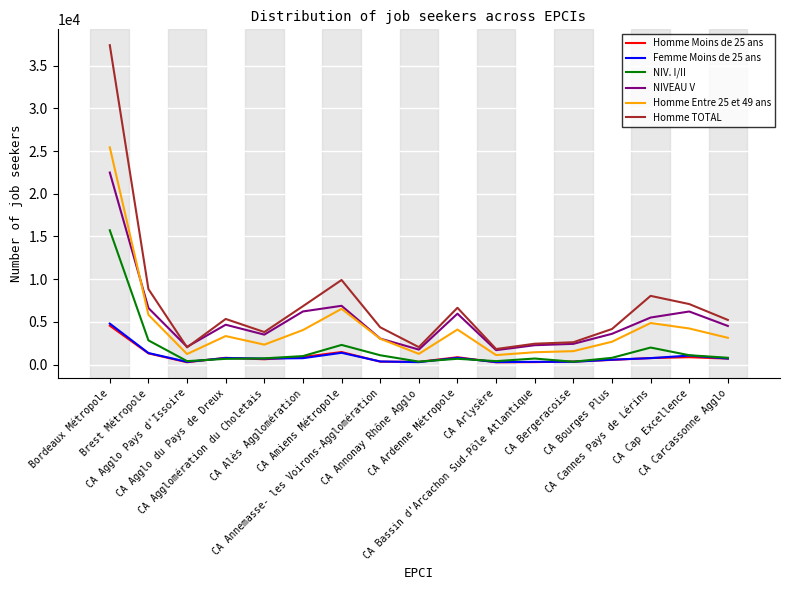

What is the maximum value shown in the chart?

37391